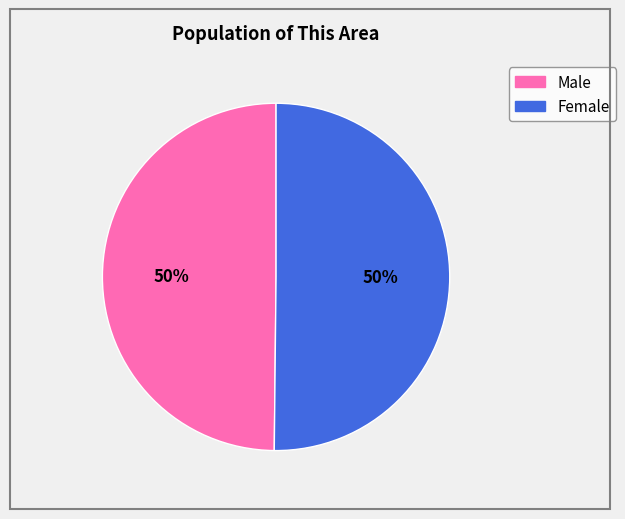

The Male slice represents 60% of the pie. True or false?

False